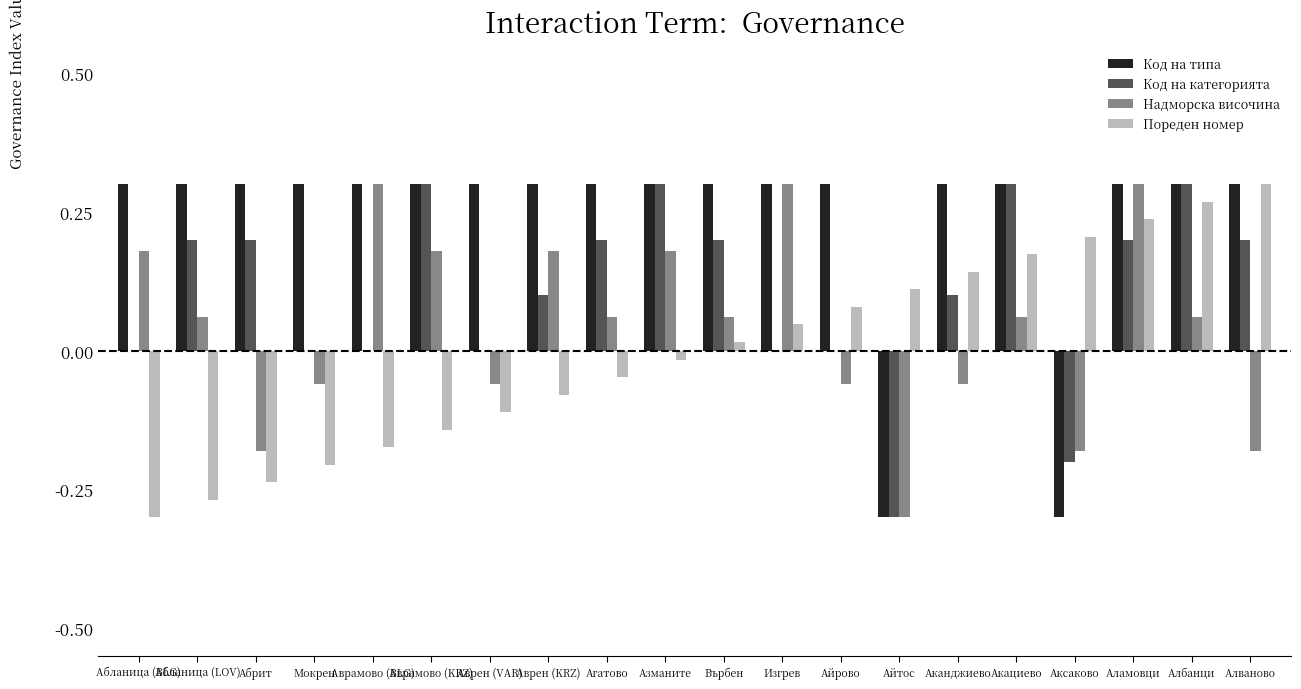

True or false: Код на типа has a value of 0.3 at Аврен (VAR).

True